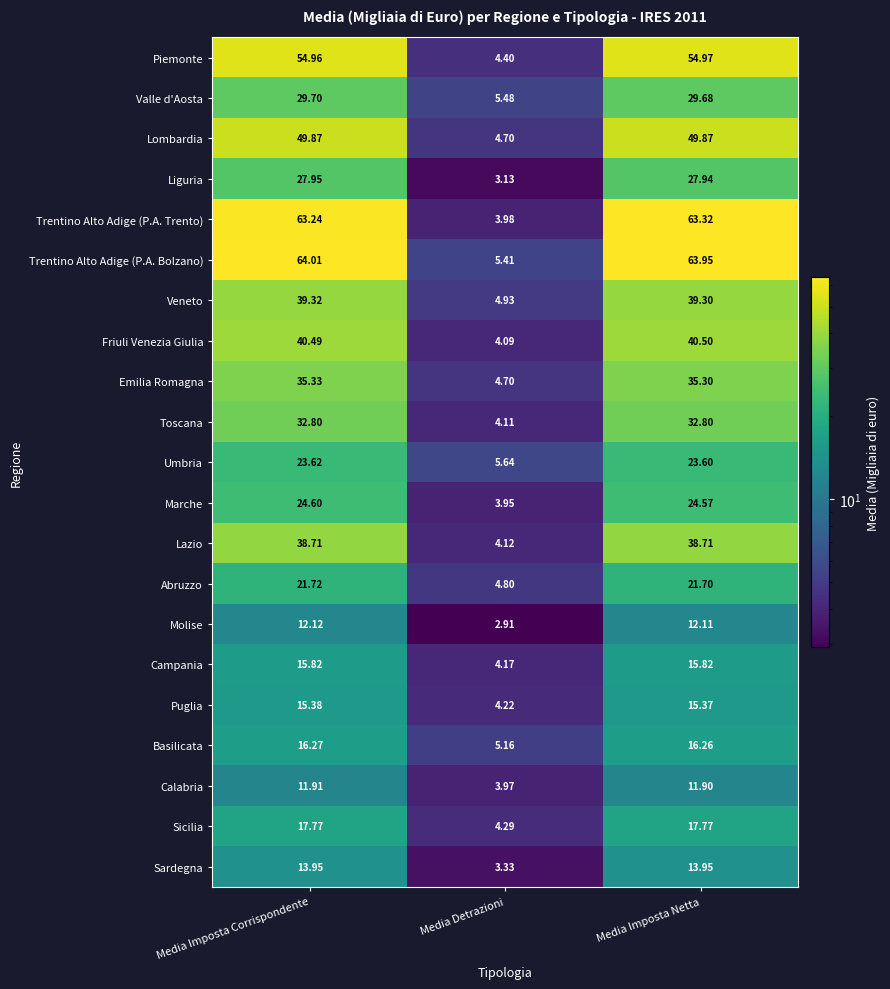

List the series in order of their peak value, lowest first.

Calabria, Molise, Sardegna, Puglia, Campania, Basilicata, Sicilia, Abruzzo, Umbria, Marche, Liguria, Valle d'Aosta, Toscana, Emilia Romagna, Lazio, Veneto, Friuli Venezia Giulia, Lombardia, Piemonte, Trentino Alto Adige (P.A. Trento), Trentino Alto Adige (P.A. Bolzano)